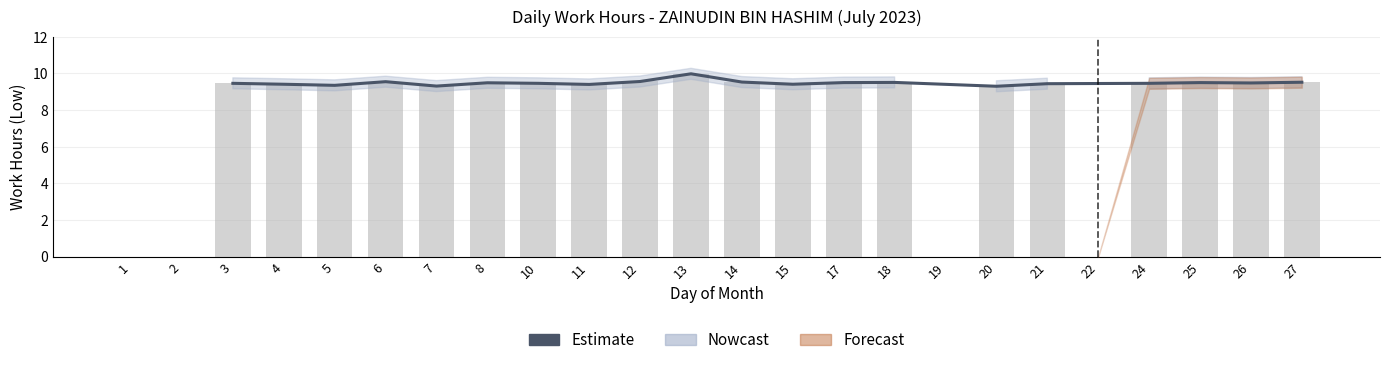

What is the smallest value displayed?

9.3